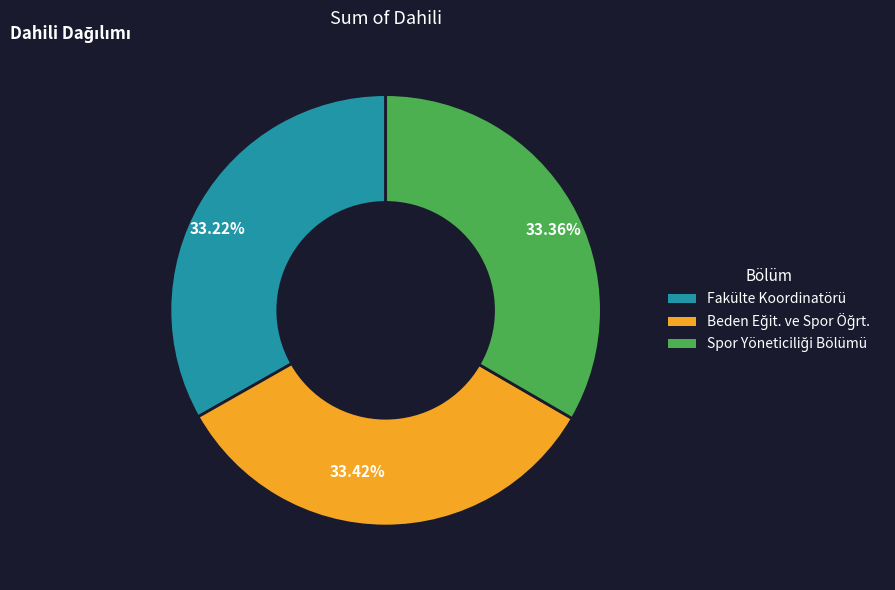

How many slices are in this pie chart?

3